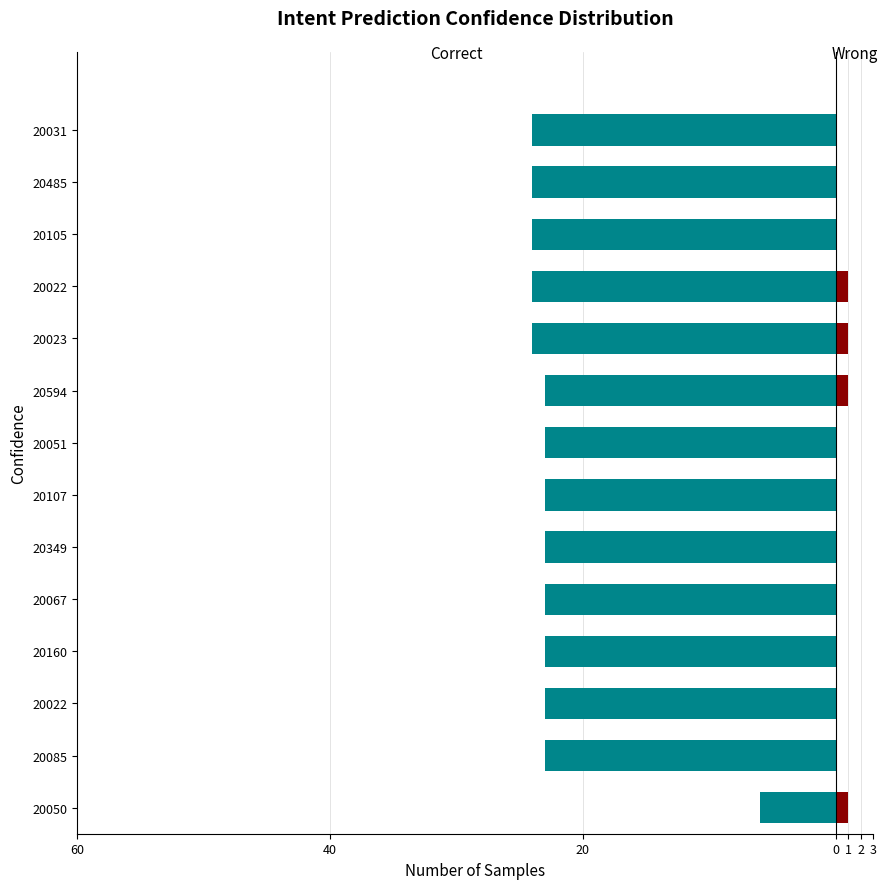

Reading left to right, extract all data points from this chart.

Correct: -6	-23	-23	-23	-23	-23	-23	-23	-23	-24	-24	-24	-24	-24
Wrong: 1	0	0	0	0	0	0	0	1	1	1	0	0	0